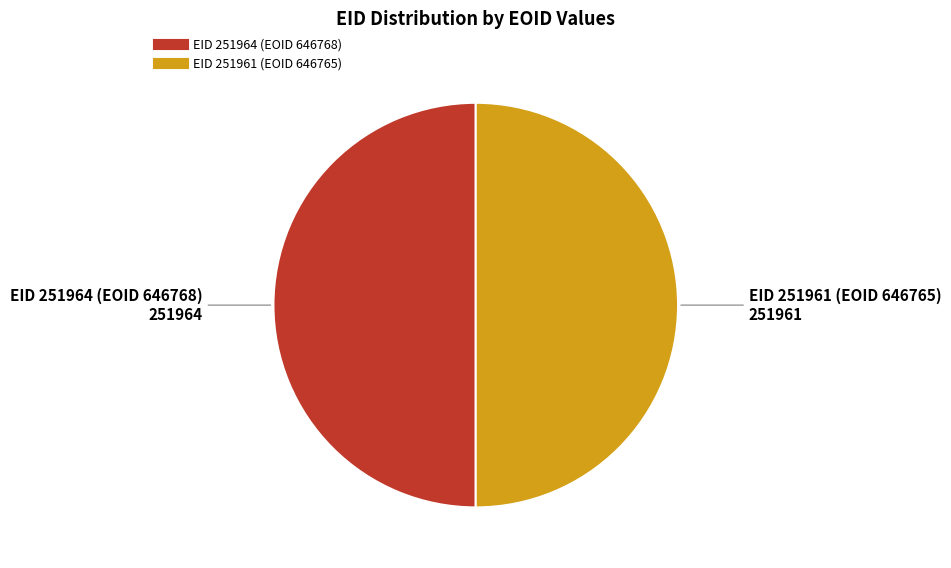

How many segments does this pie chart have?

2